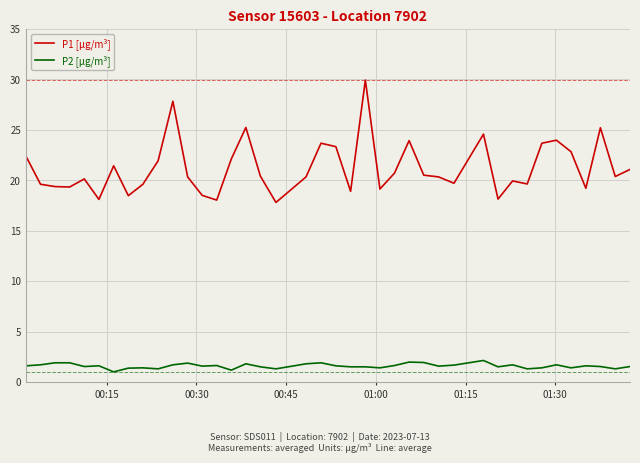

True or false: P2 [µg/m³] and P1 [µg/m³] intersect in this chart.

False